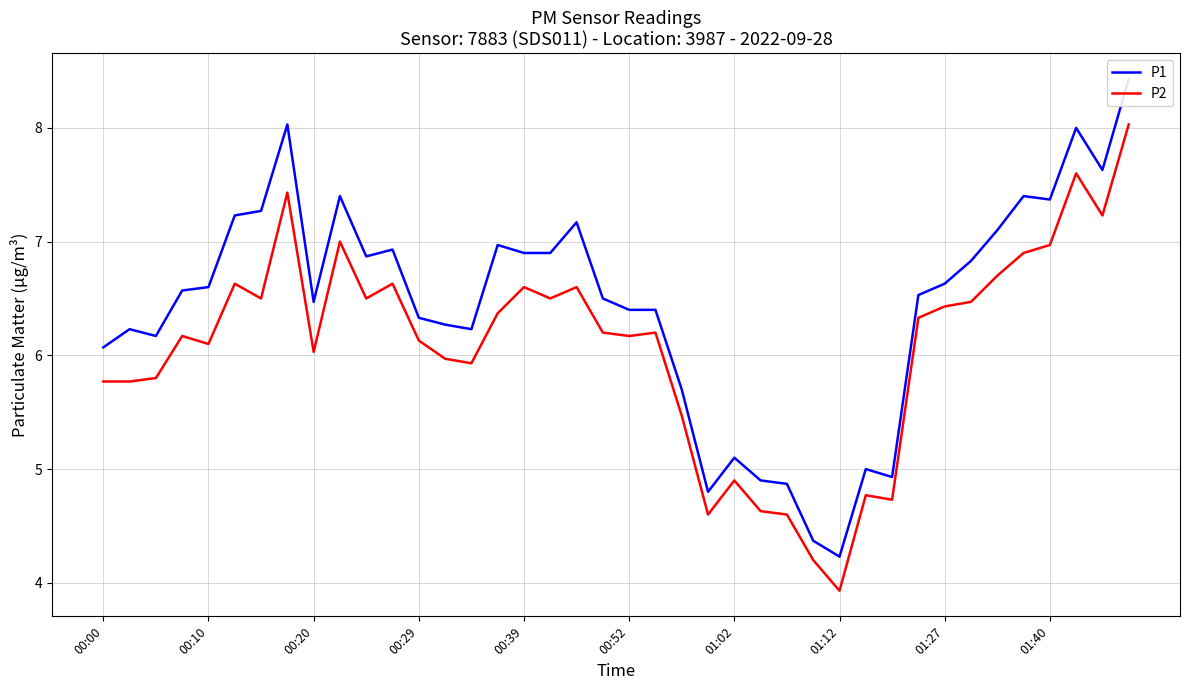

The value of P2 at 00:10 is 6.1. True or false?

True